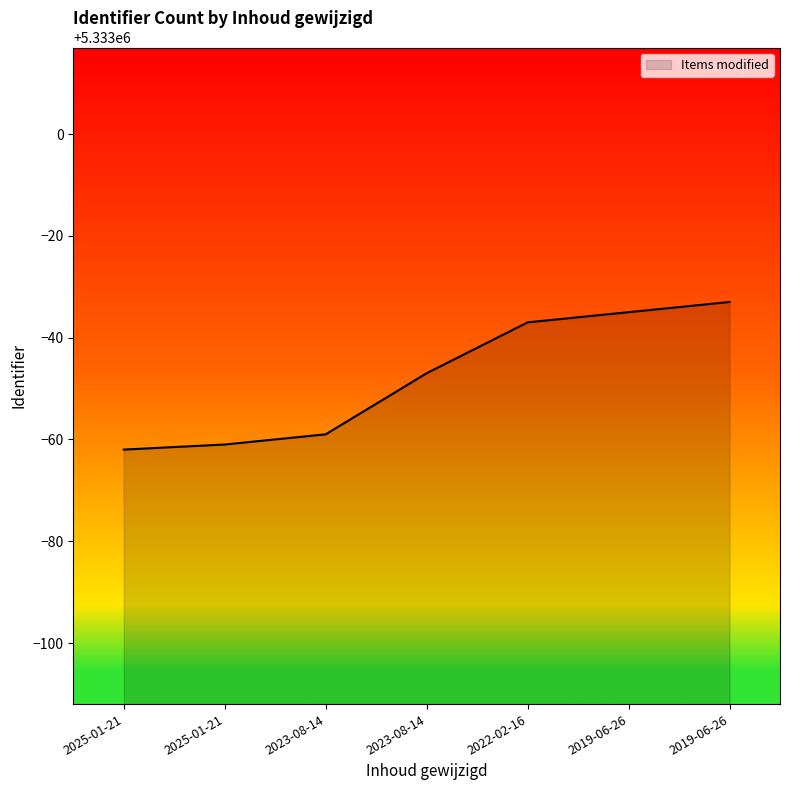

Which category has the highest value across all series?

2019-06-26